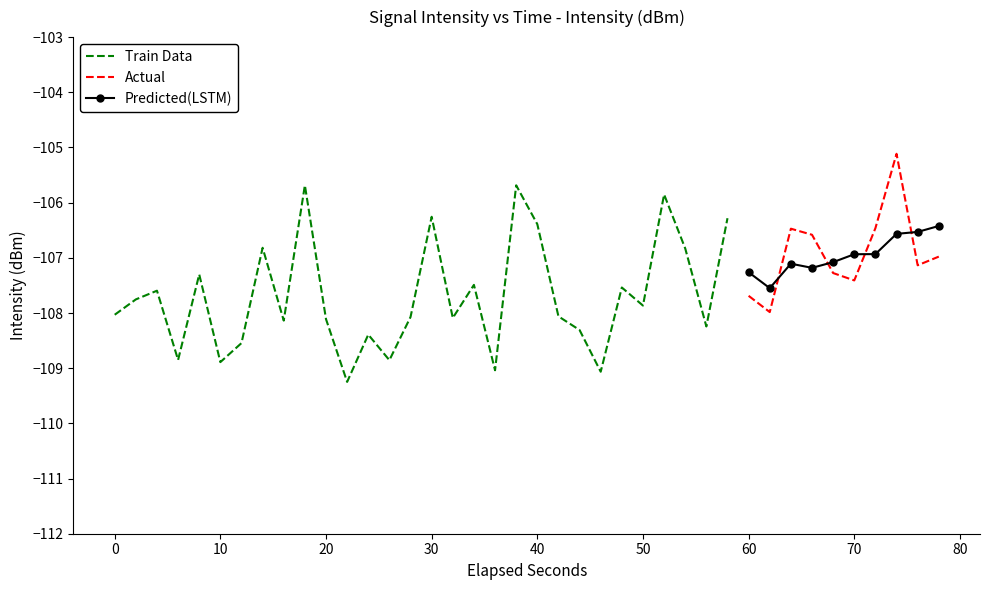

List the labels in order of value, smallest first.

11, 23, 18, 5, 13, 3, 6, 12, 22, 28, 8, 10, 16, 14, 21, 0, 31, 25, 1, 30, 2, 24, 17, 35, 4, 34, 38, 39, 27, 7, 33, 32, 36, 20, 29, 15, 26, 19, 9, 37